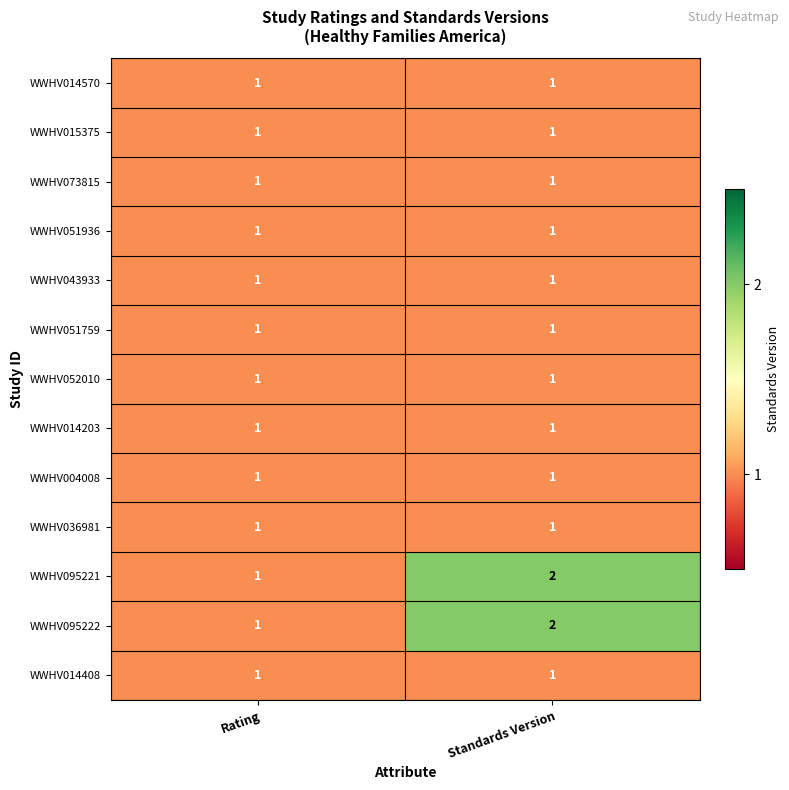

Which category has the highest value across all series?

Standards Version